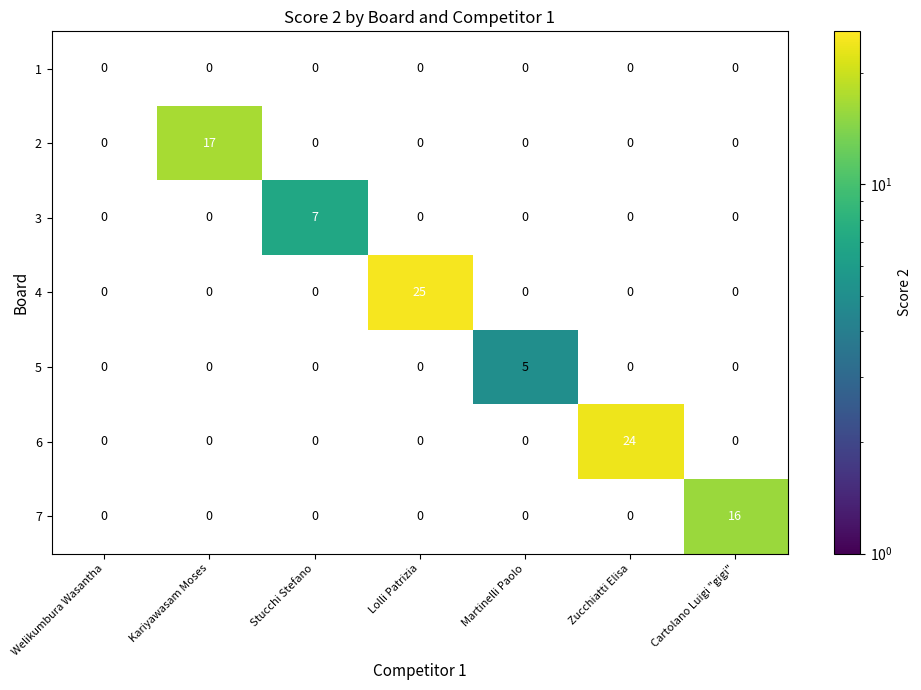

At which category is the sum across all series the highest?

Lolli Patrizia